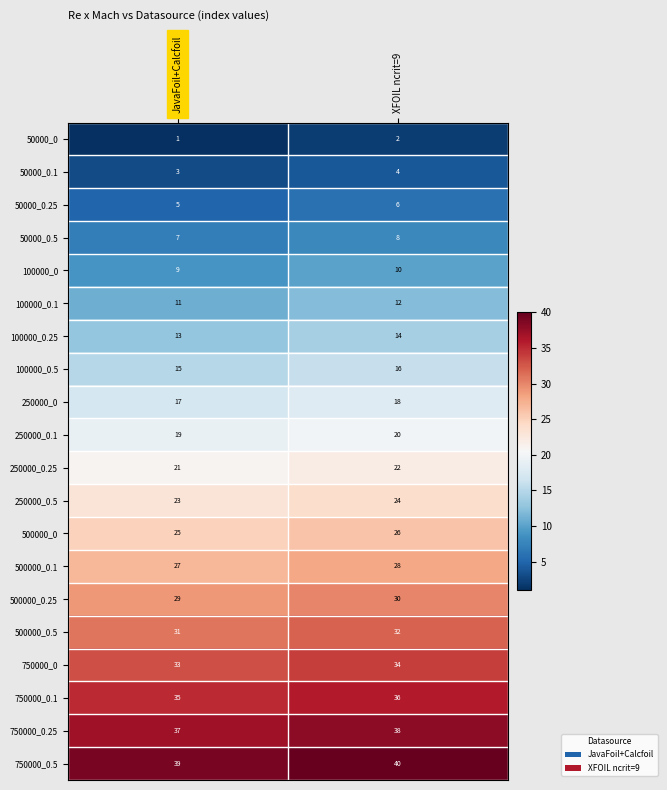

What is the average value of the 100000_0.5 series?

16